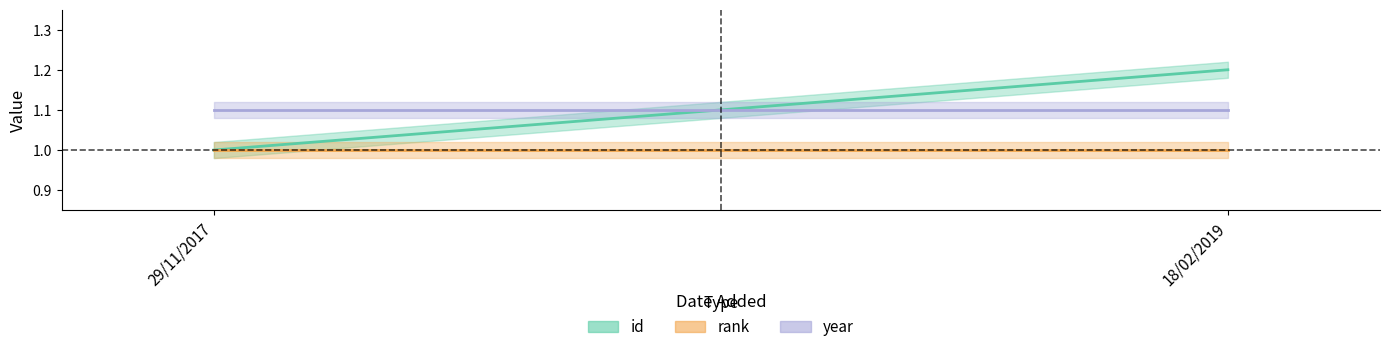

The value of year at 29/11/2017 is 1.1. True or false?

True